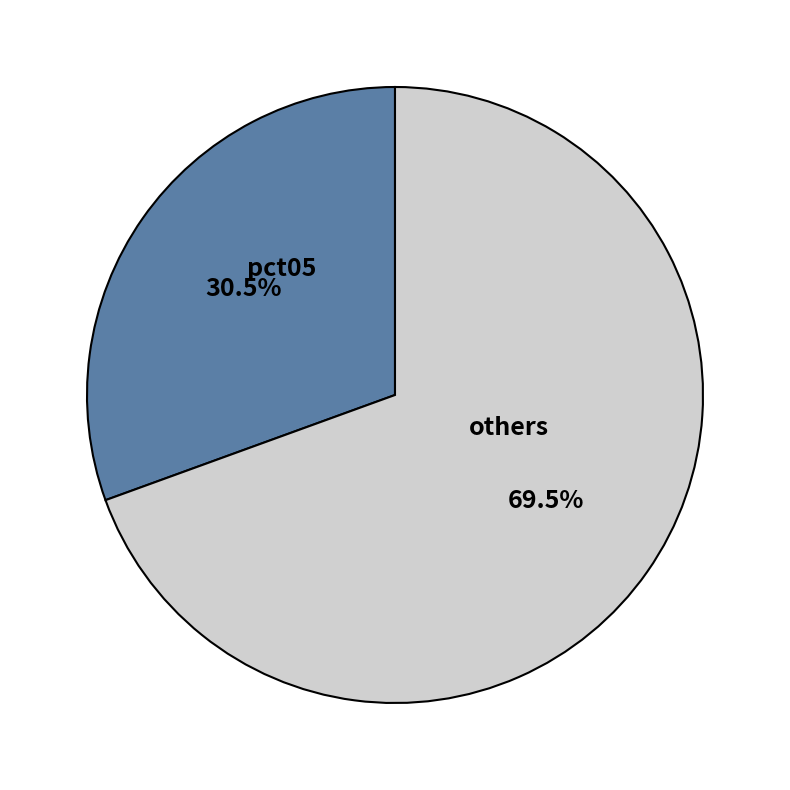

Between pct05 and others, which is larger?

others